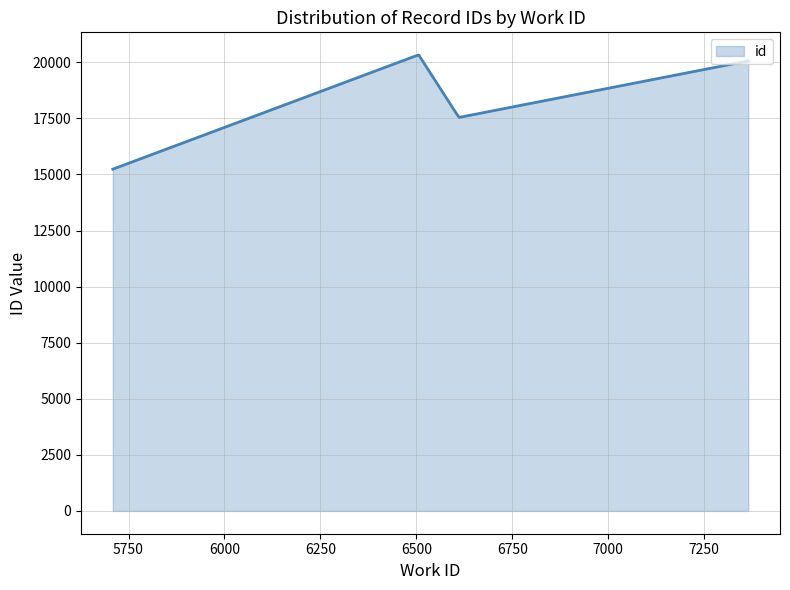

What is the difference between the maximum and minimum values?

5083.7